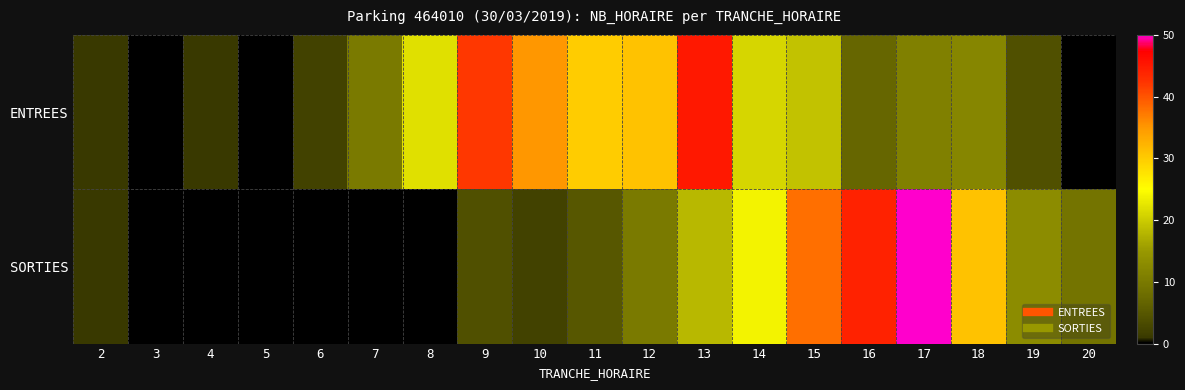

What is the total value across all series at 18?

43